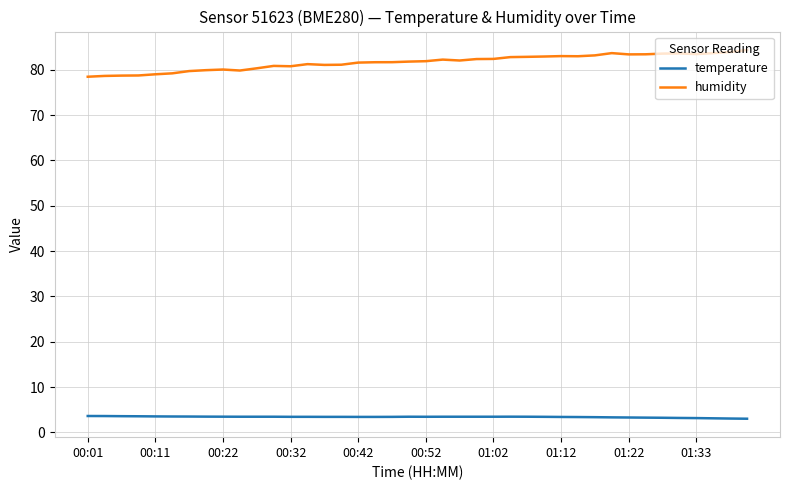

Which series has the widest spread of values?

humidity